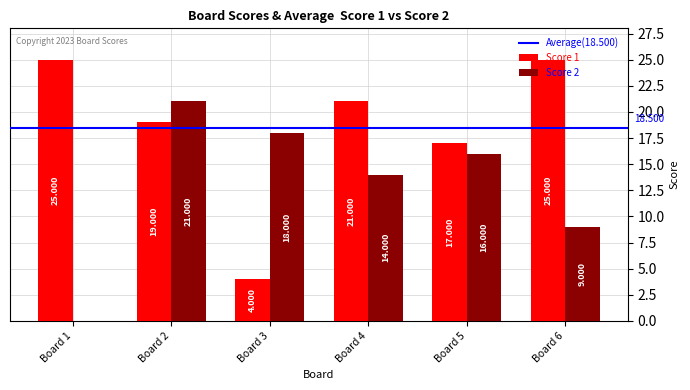

Which series has the largest total across all categories?

Score 1